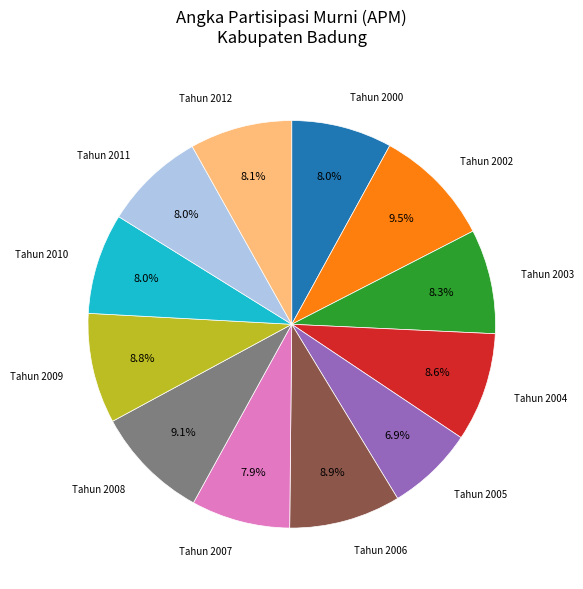

To the nearest percent, what portion does Tahun 2011 represent?

8%